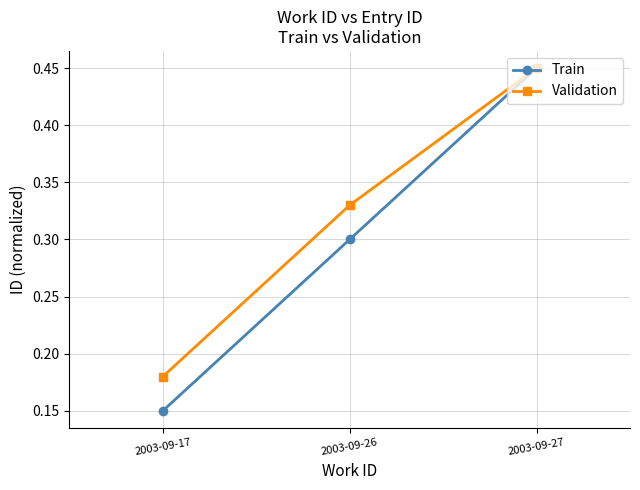

Which category has the highest value across all series?

2003-09-27